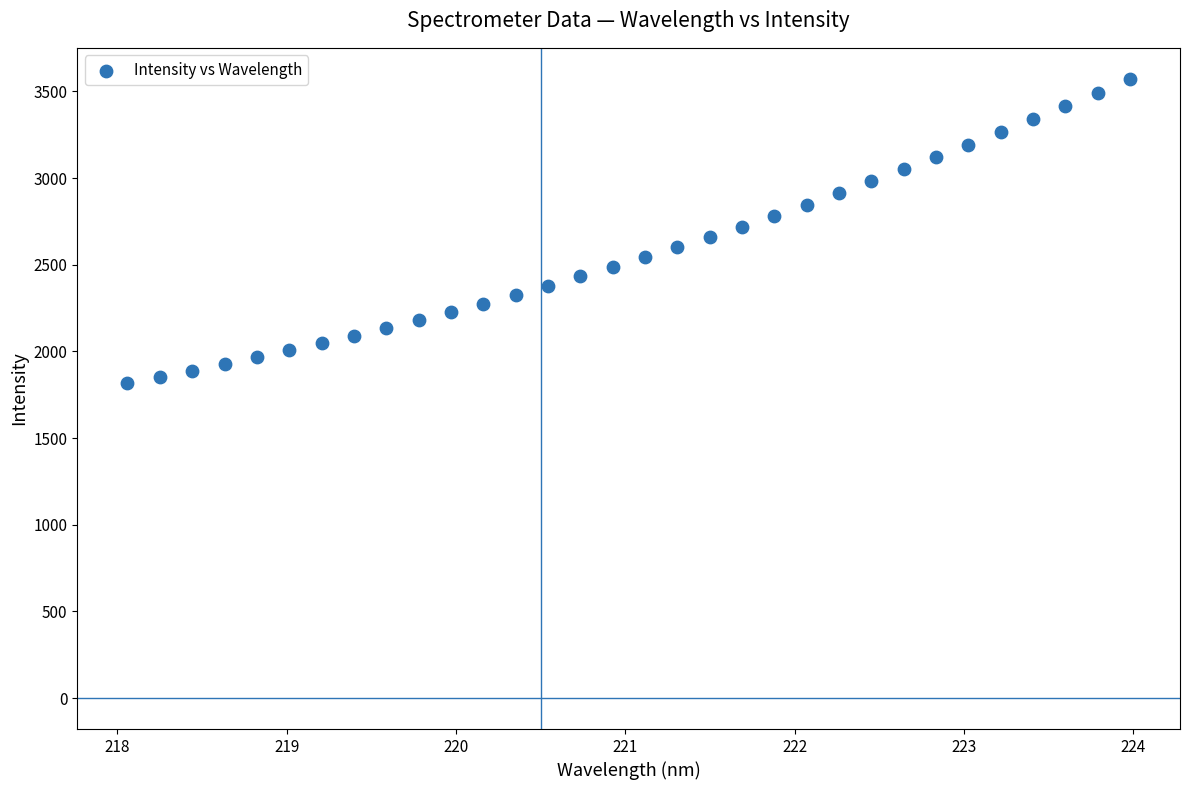

What is the range of X values (max minus min)?

5.9